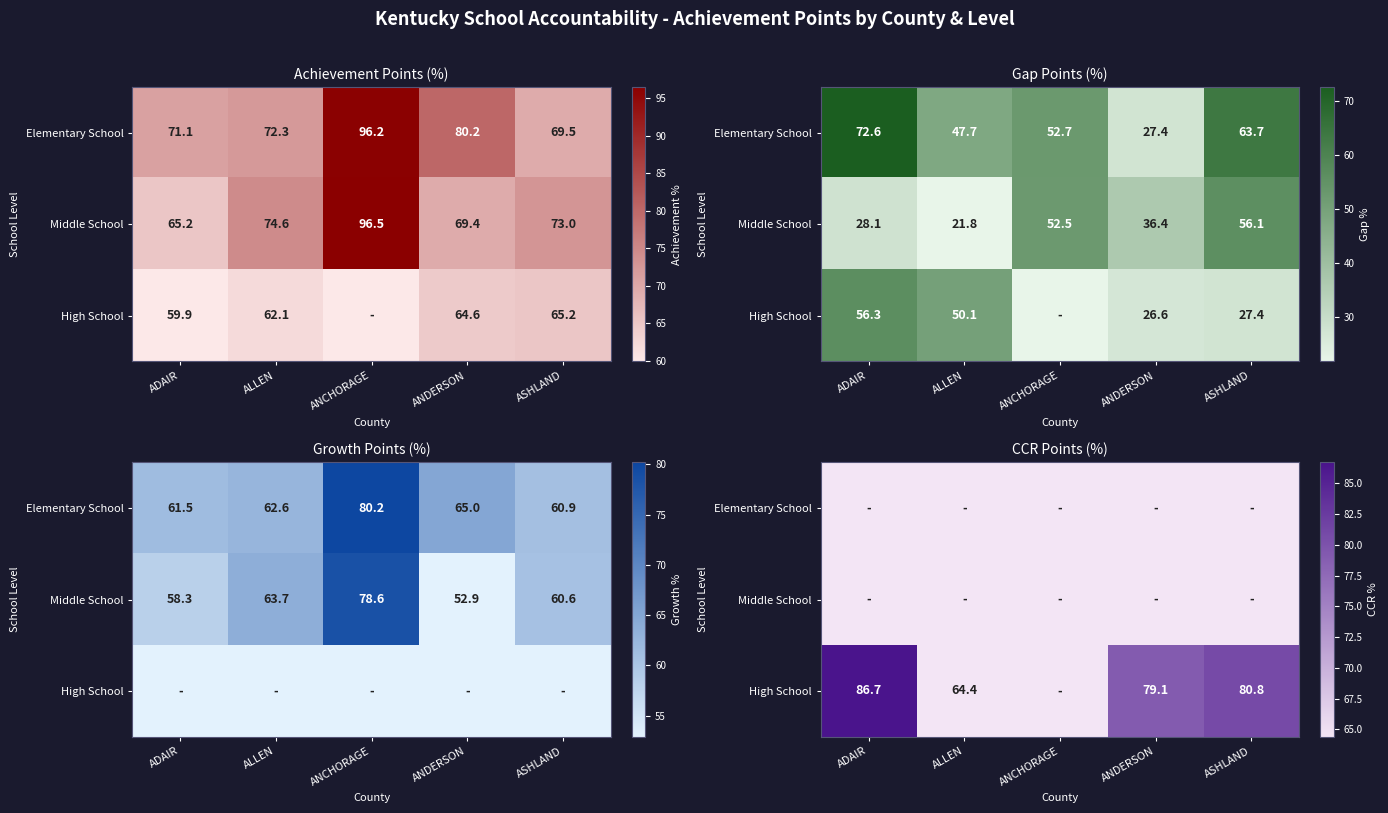

What is the total value across all series at ASHLAND?

80.8